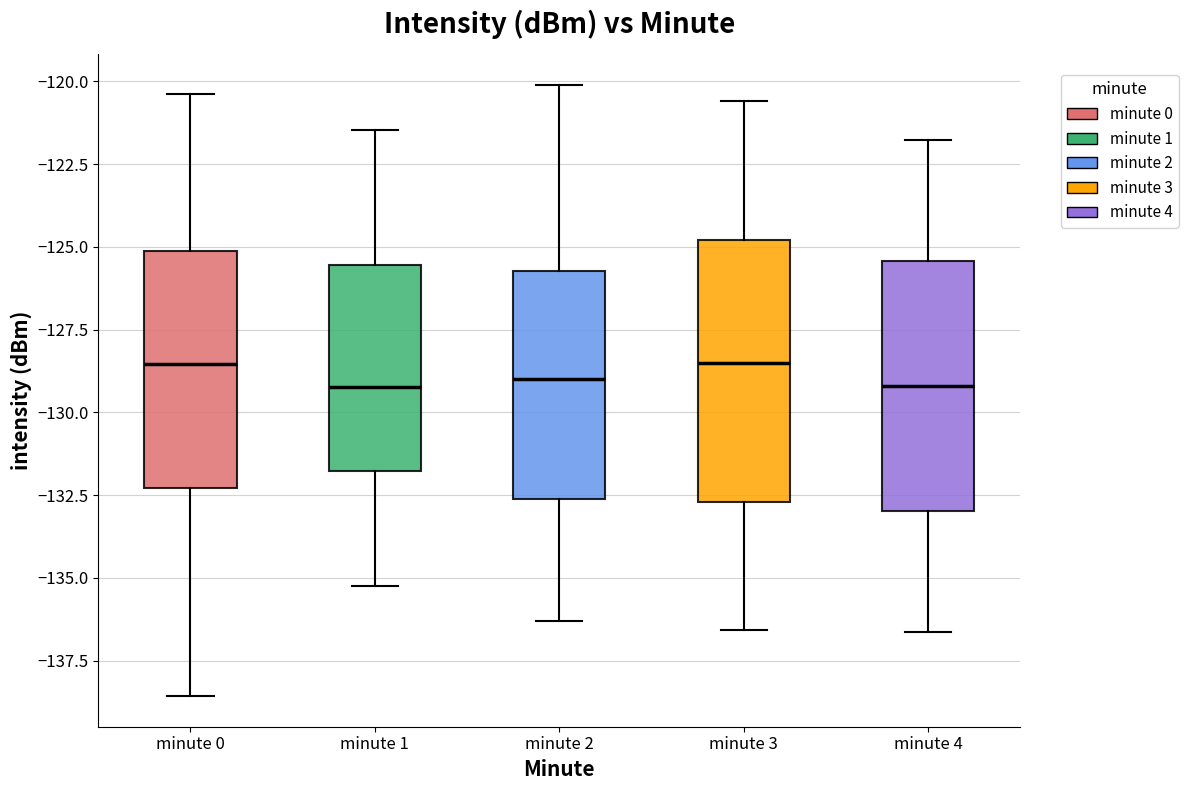

Reading left to right, read every box against the y-axis: the position of its median line, the range the box covers, and the ends of its whiskers. The values are not printed on the chart, so give them approximately, as read against the axis.

minute 0: median -128.5, box -132.5 to -125.0, whiskers -138.5 to -120.5
minute 1: median -129.0, box -132.0 to -125.5, whiskers -135.0 to -121.5
minute 2: median -129.0, box -132.5 to -125.5, whiskers -136.5 to -120.0
minute 3: median -128.5, box -132.5 to -125.0, whiskers -136.5 to -120.5
minute 4: median -129.0, box -133.0 to -125.5, whiskers -136.5 to -122.0